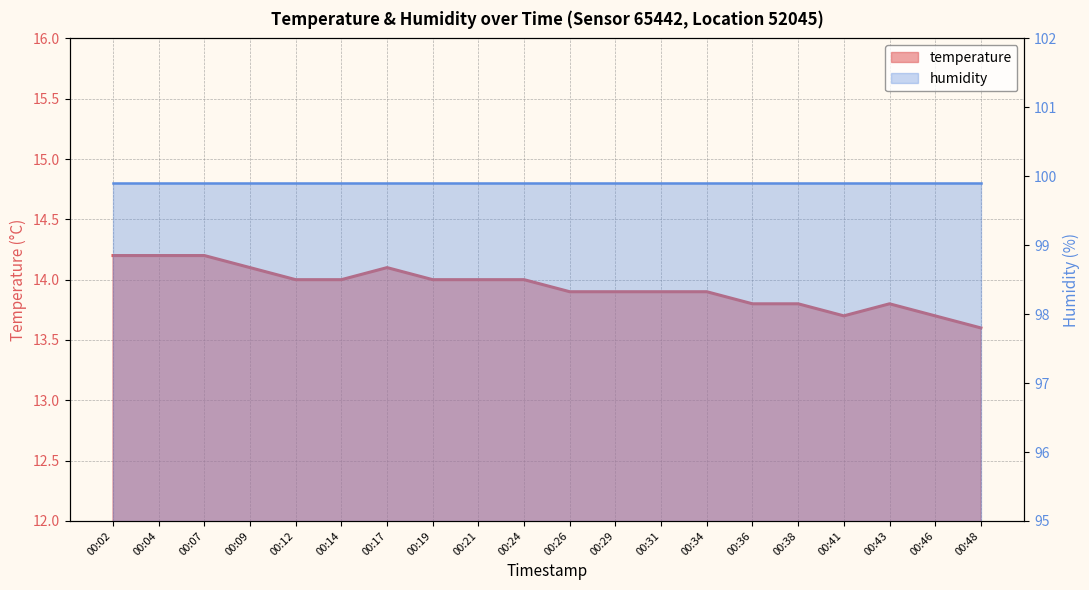

True or false: the data shows 4.5 at 00:46.

False